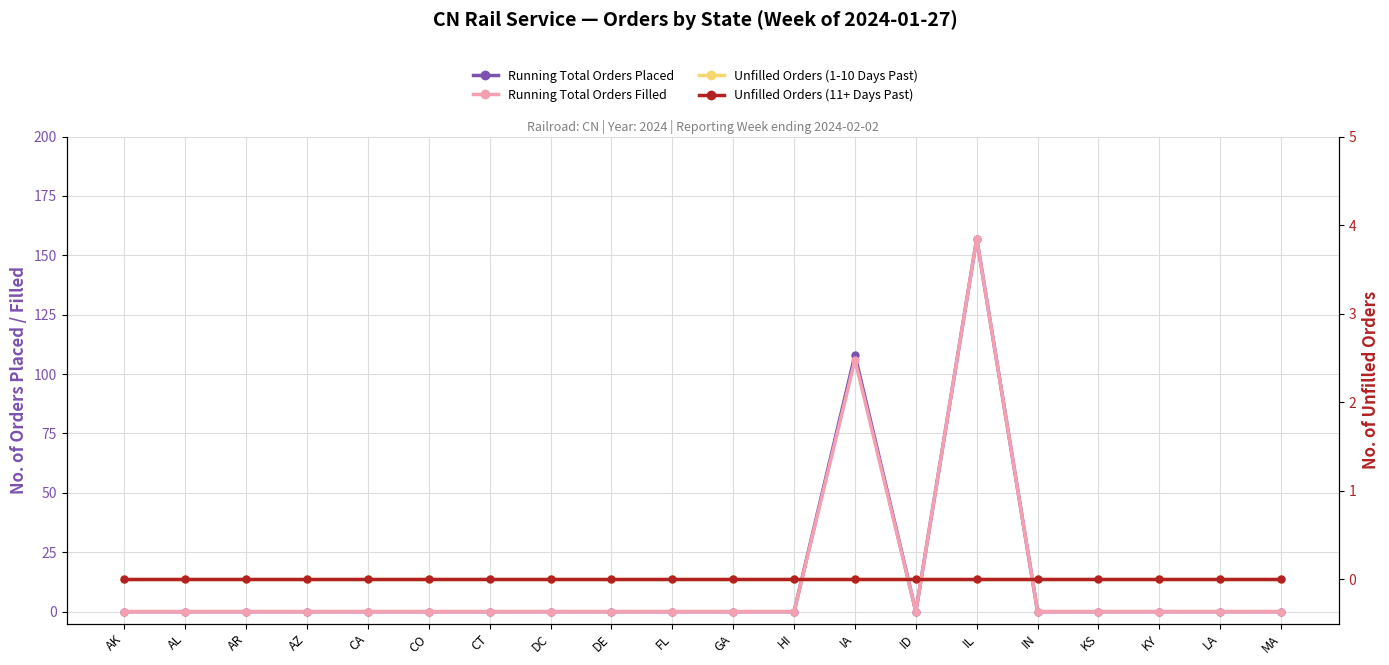

How many values in the Running Total Orders Filled series exceed 0?

2